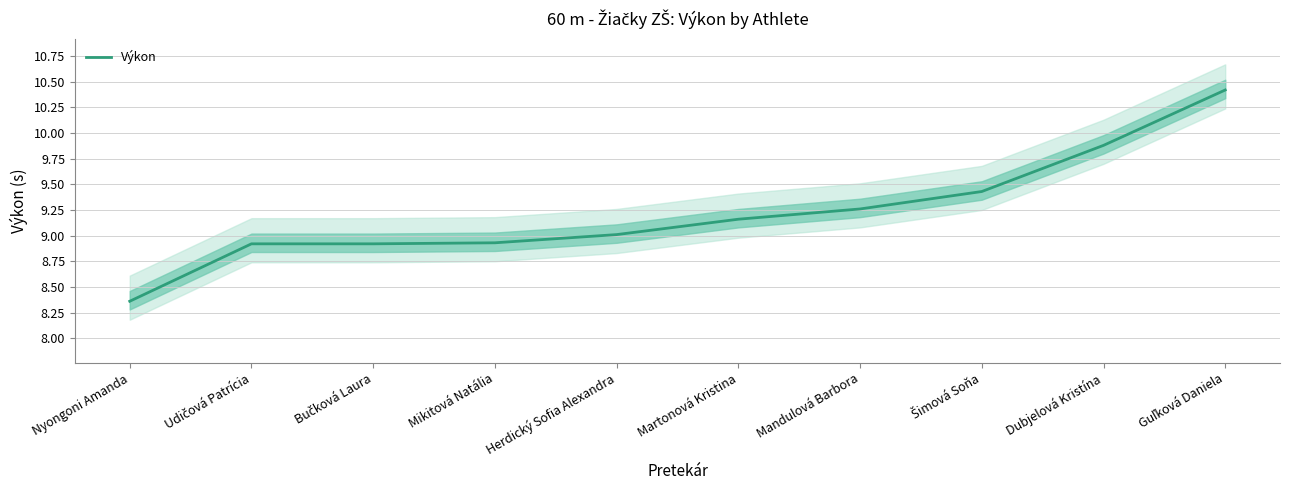

What is the maximum value shown in the chart?

10.4